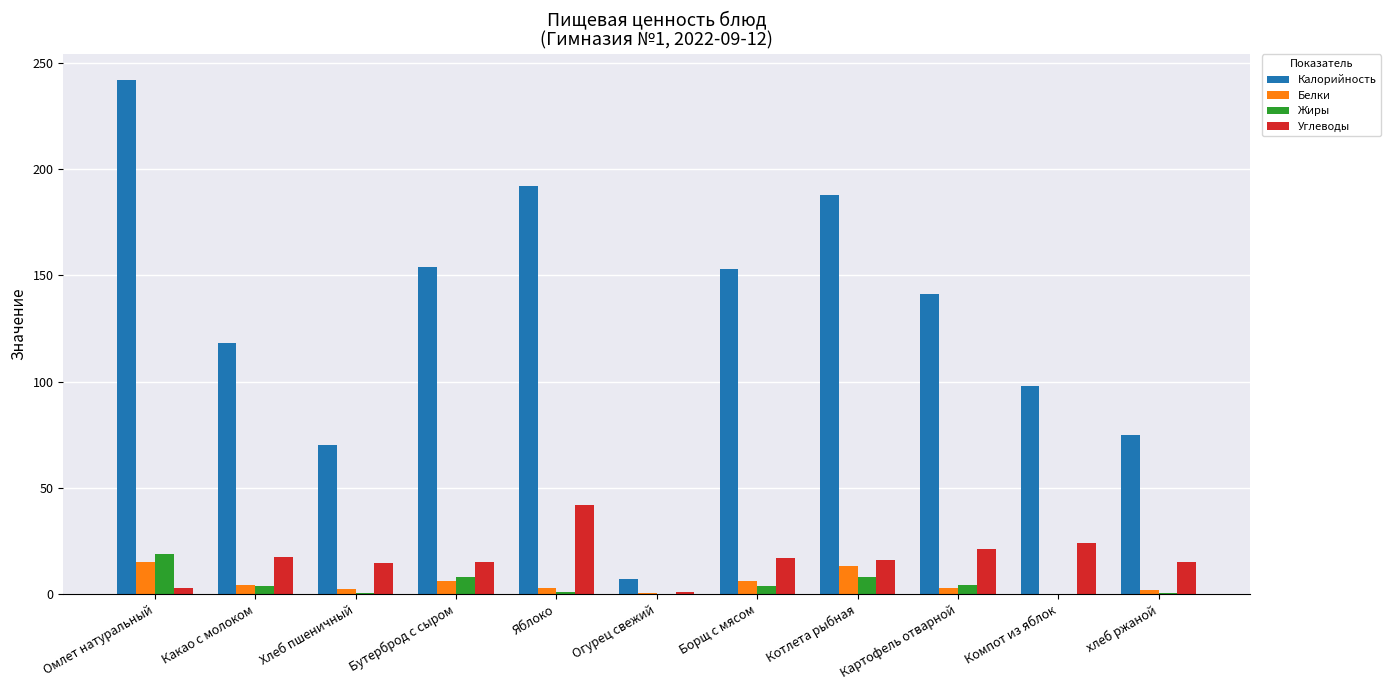

How many groups of bars are there?

11